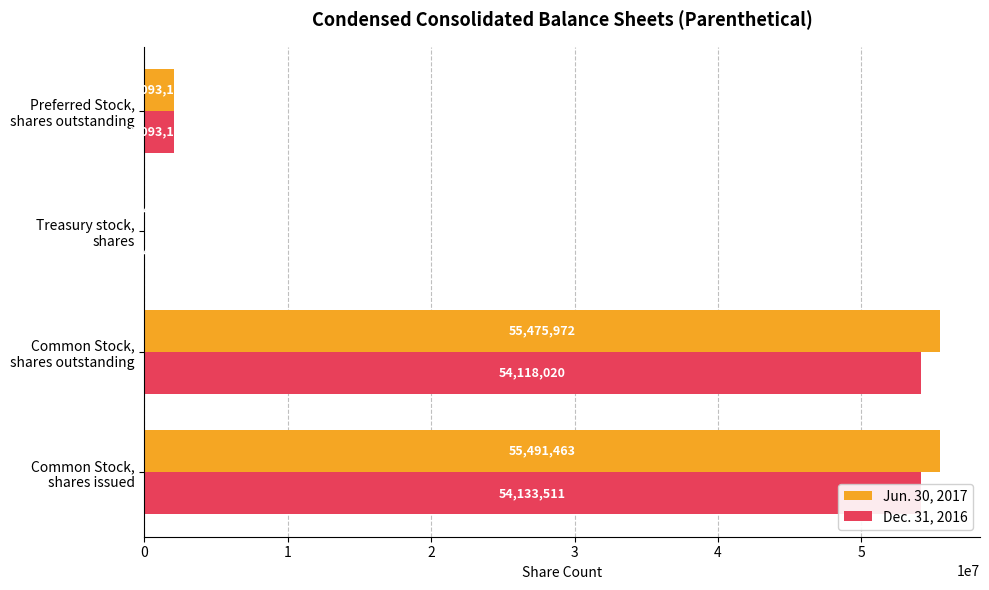

List the series in order of their peak value, lowest first.

Dec. 31, 2016, Jun. 30, 2017